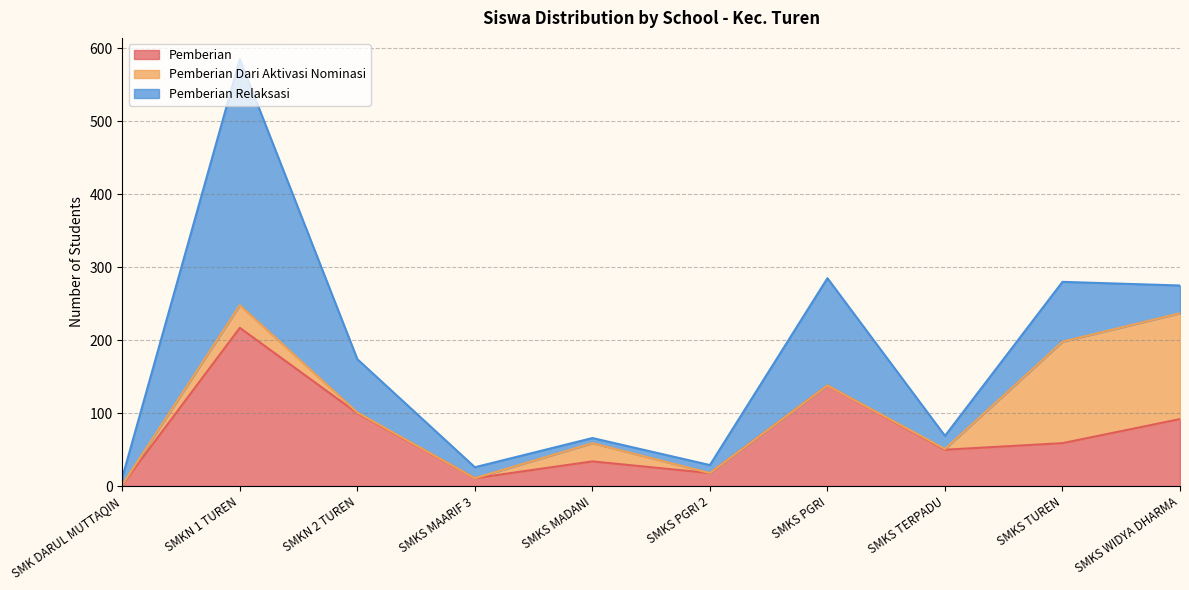

What is the label of the 2nd point from the right?

SMKS TUREN